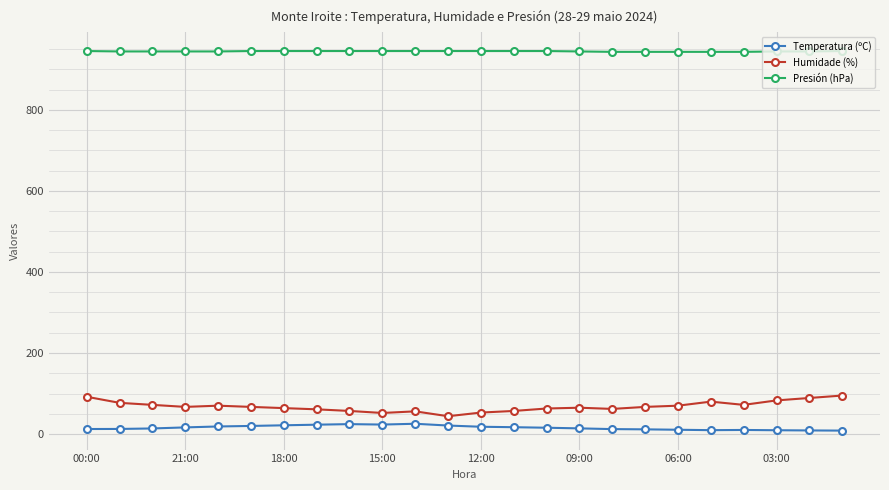

What is the maximum value shown in the chart?

945.0